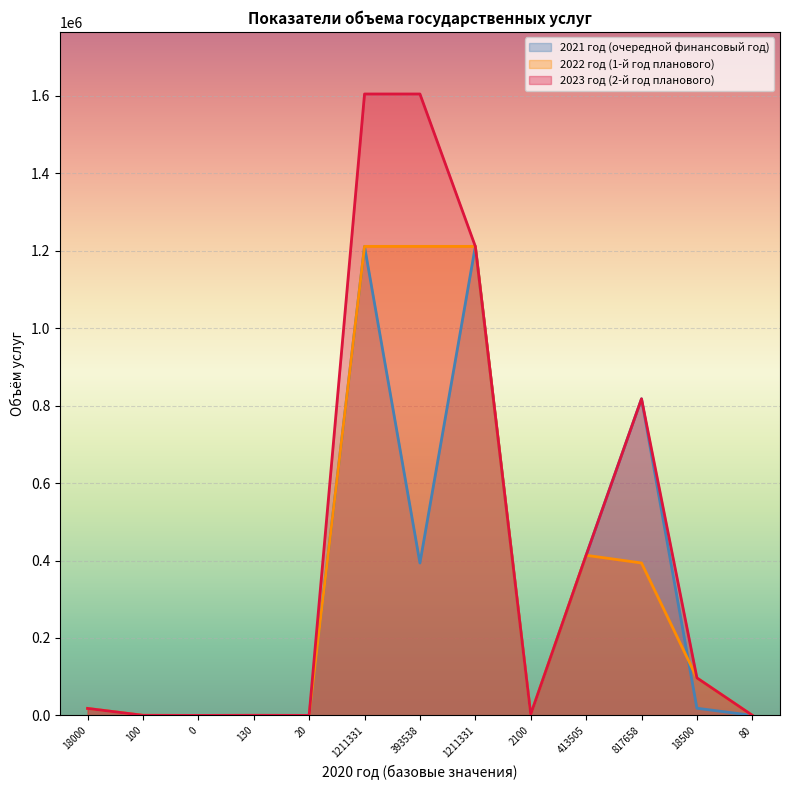

The value of 2021 год (очередной финансовый год) at 1211331 is 2095152. True or false?

False